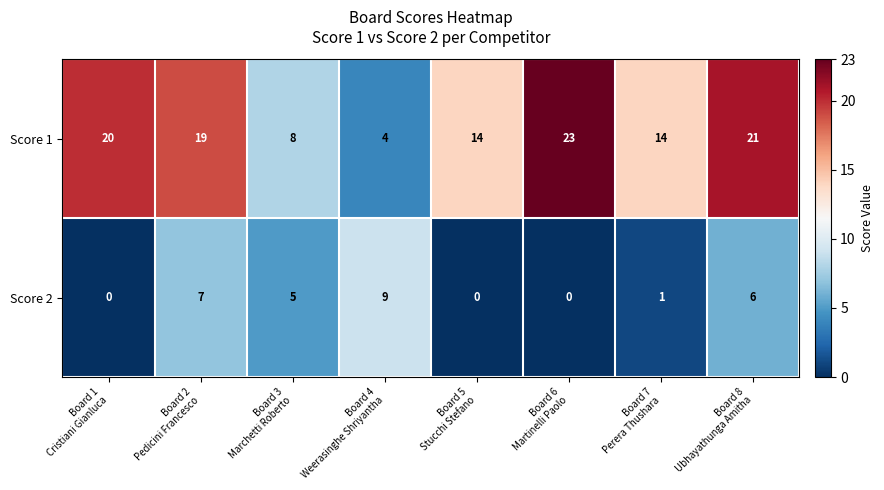

List the series in order of their peak value, highest first.

Score 1, Score 2